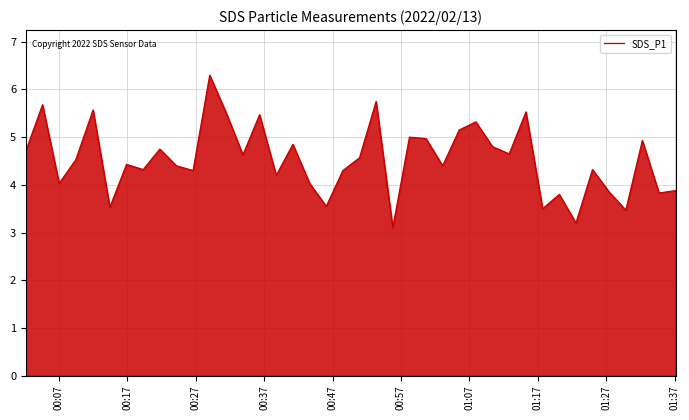

True or false: the data has more than 1 interior local peaks.

True